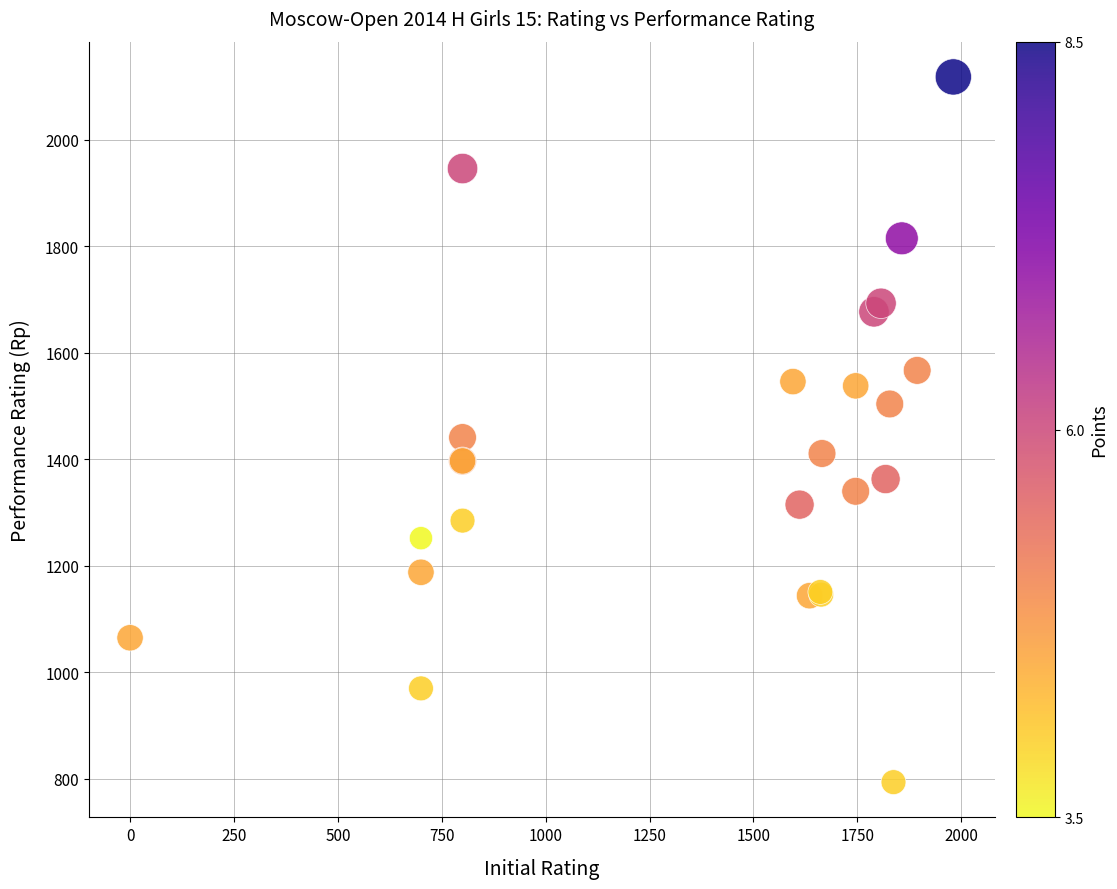

What Y value in the scatter plot is closest to 1456?

1441